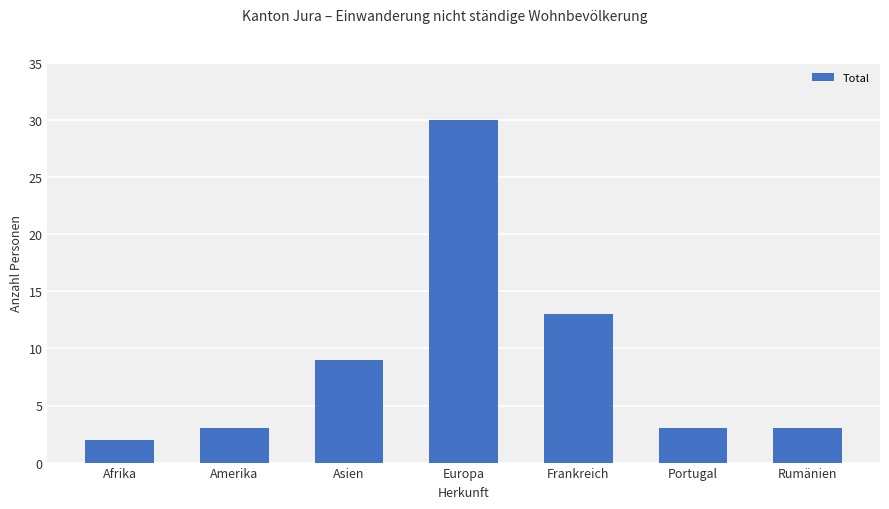

Are the bars horizontal?

No